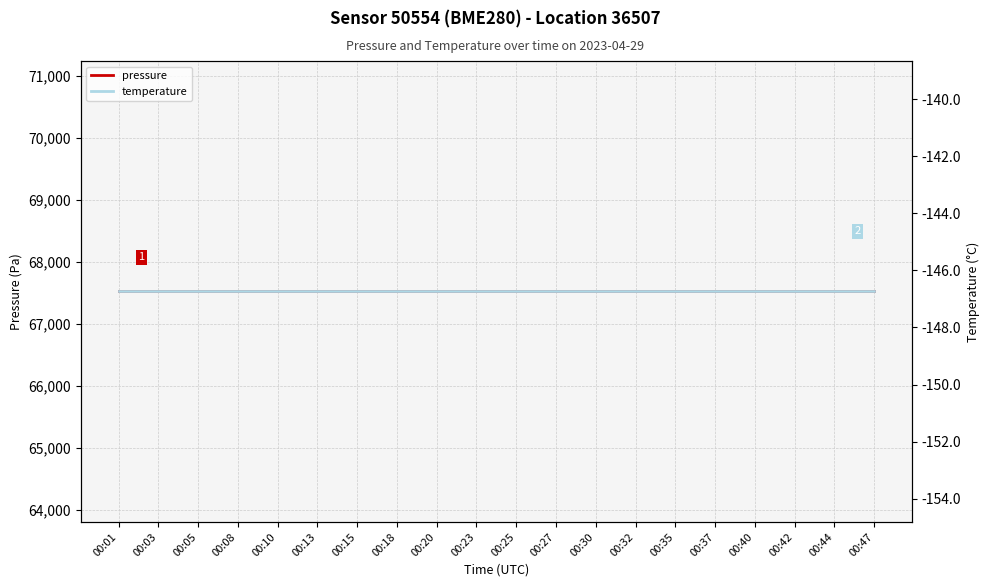

Reading right to left, what are all the values shown in this chart?

pressure: 67520.3	67520.3	67520.3	67520.3	67520.3	67520.3	67520.3	67520.3	67520.3	67520.3	67520.3	67520.3	67520.3	67520.3	67520.3	67520.3	67520.3	67520.3	67520.3	67520.3
temperature: -146.7	-146.7	-146.7	-146.7	-146.7	-146.7	-146.7	-146.7	-146.7	-146.7	-146.7	-146.7	-146.7	-146.7	-146.7	-146.7	-146.7	-146.7	-146.7	-146.7